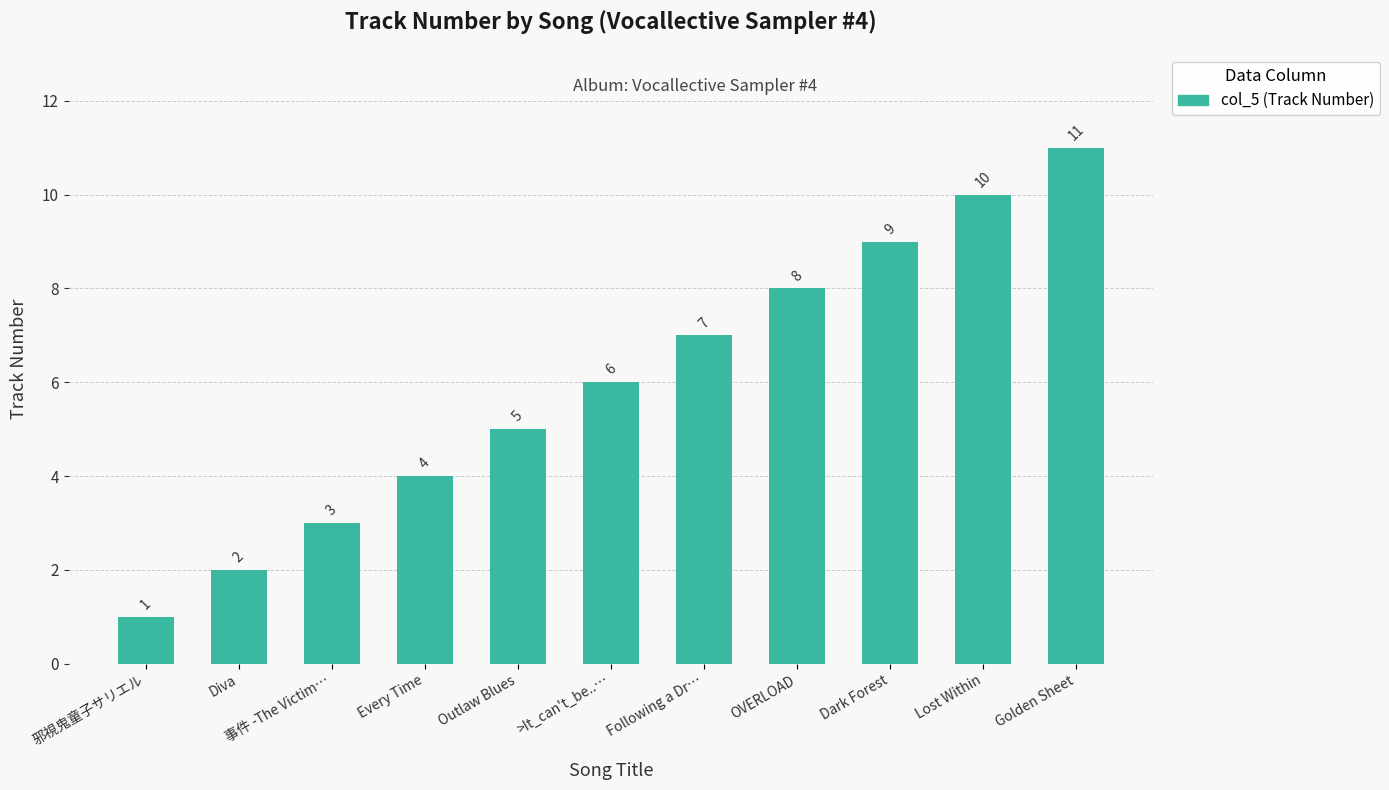

What is the difference between the maximum and minimum values?

10